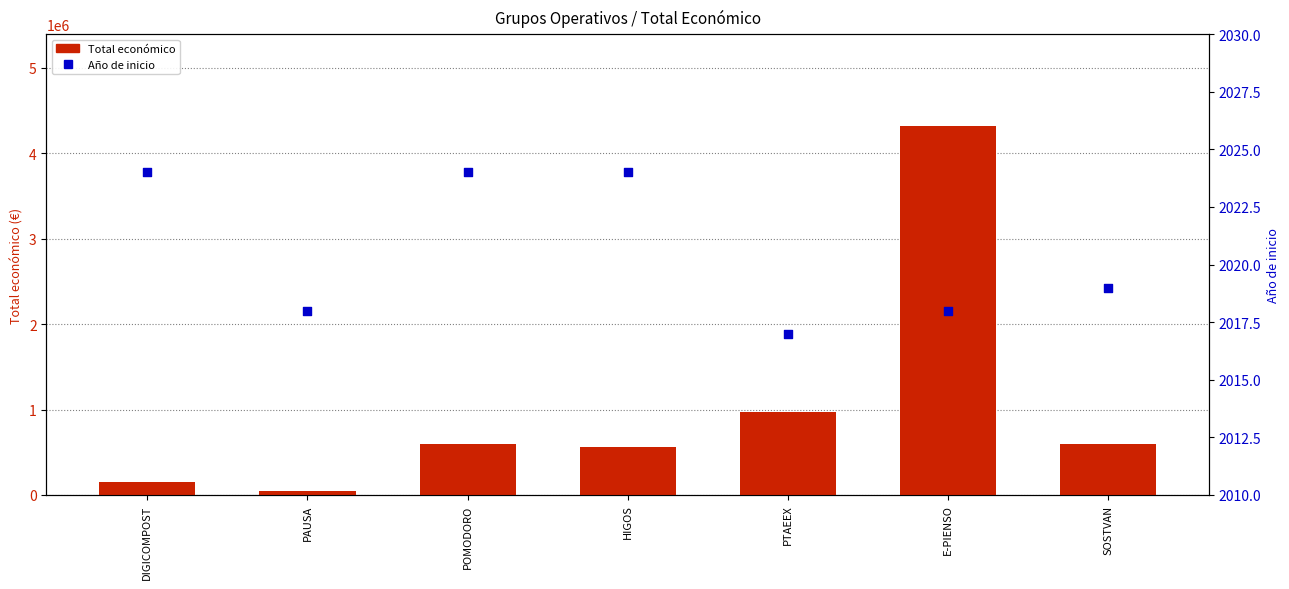

Is the value of Total económico at E-PIENSO greater than the value of Año de inicio at E-PIENSO?

Yes